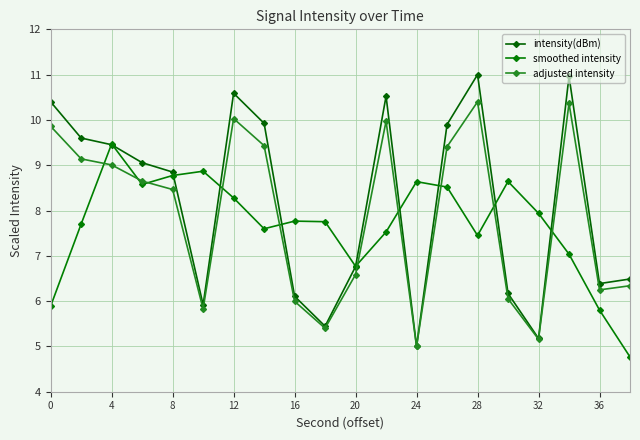

What are all the series names shown in the legend?

intensity(dBm), smoothed intensity, adjusted intensity